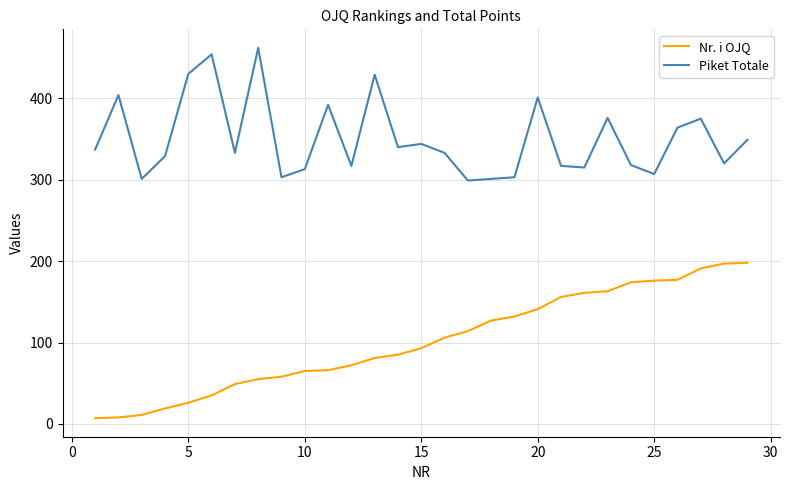

At how many categories does at least one series exceed 289?

29